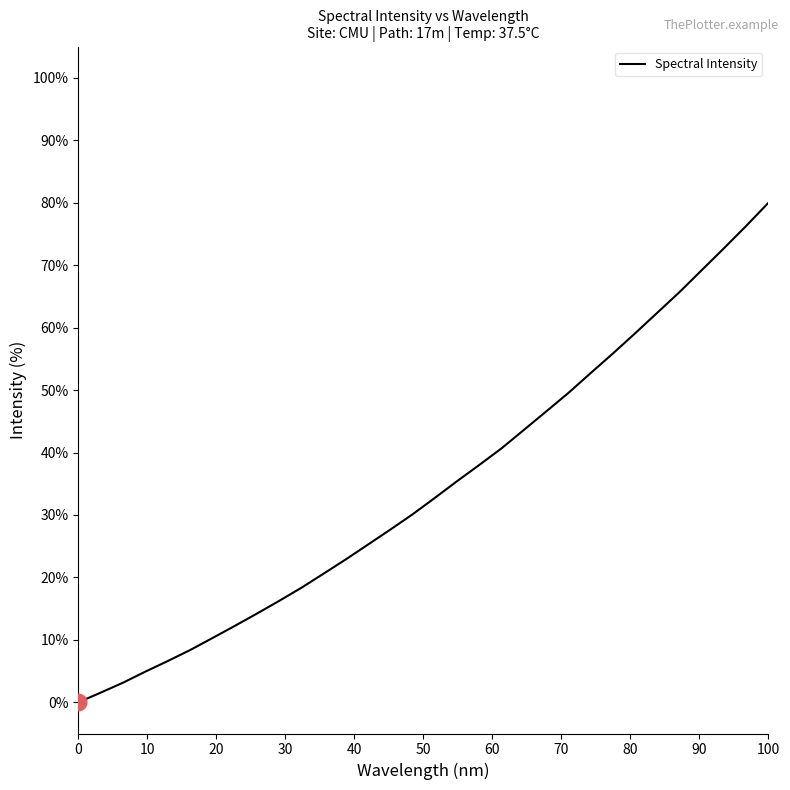

What is the maximum value shown in the chart?

80.0